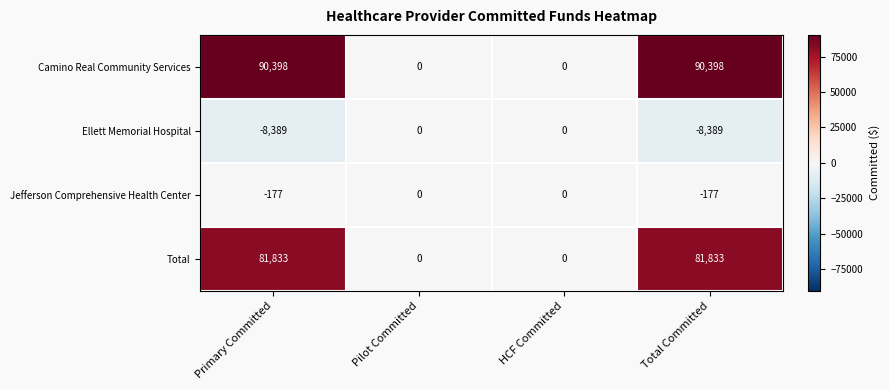

What is the lowest value of the Ellett Memorial Hospital series?

-8389